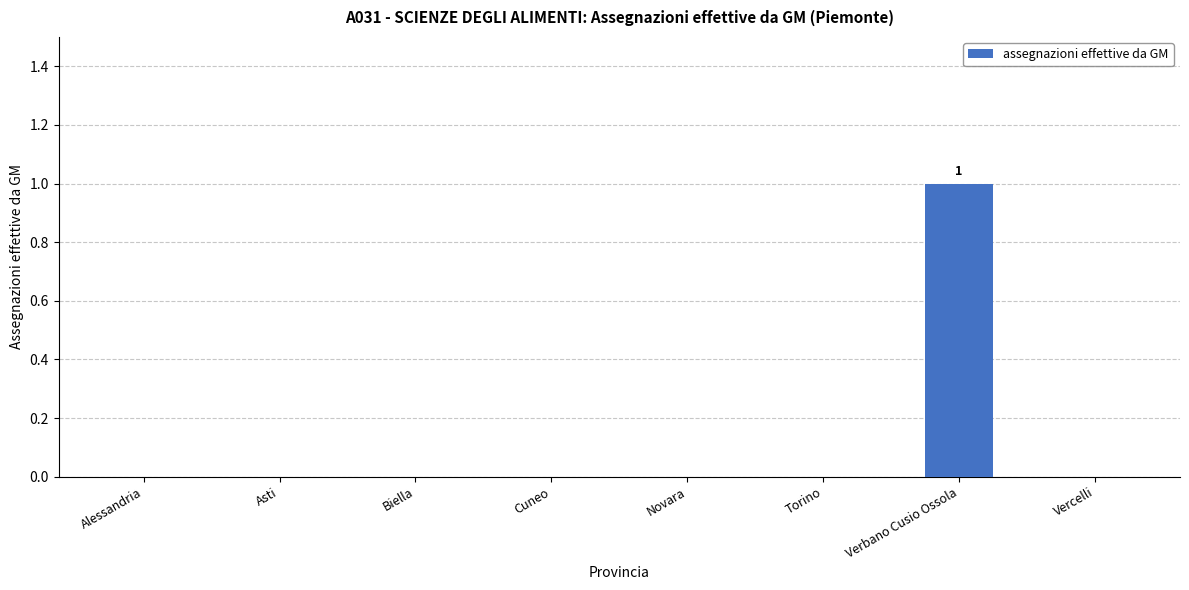

What is the change in value from Novara to Verbano Cusio Ossola?

+1